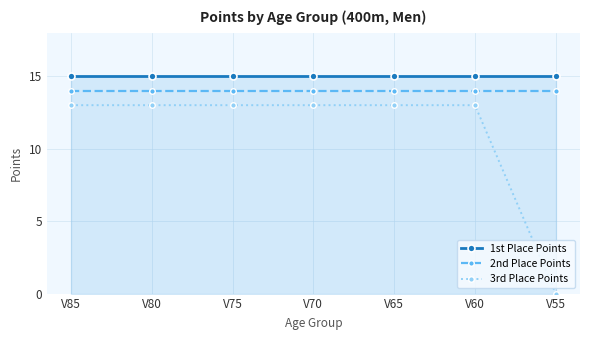

What is the value of the 2nd Place Points point at the 5th from the left?

14